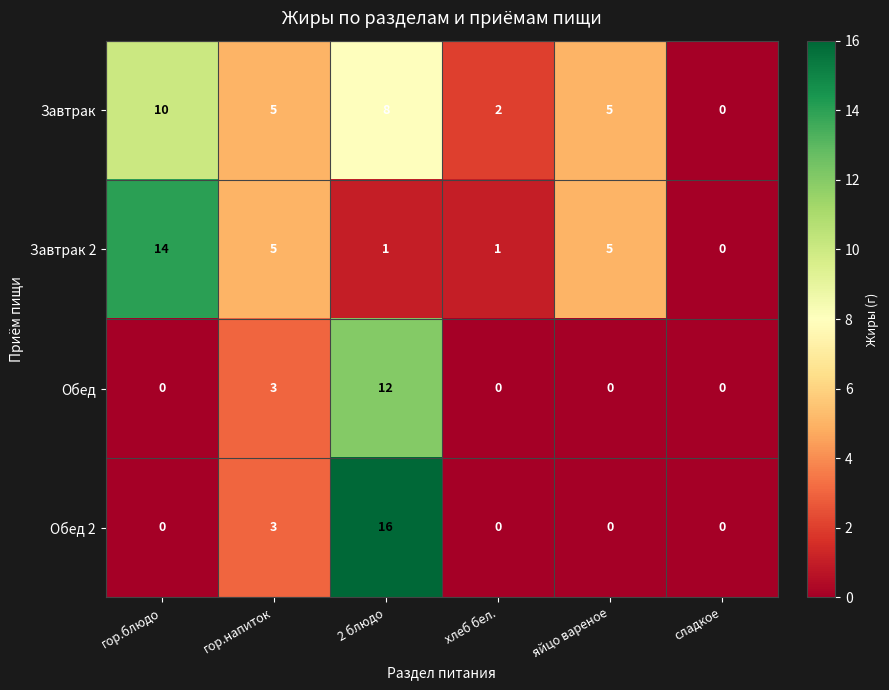

List the series in order of their peak value, highest first.

Обед 2, Завтрак 2, Обед, Завтрак